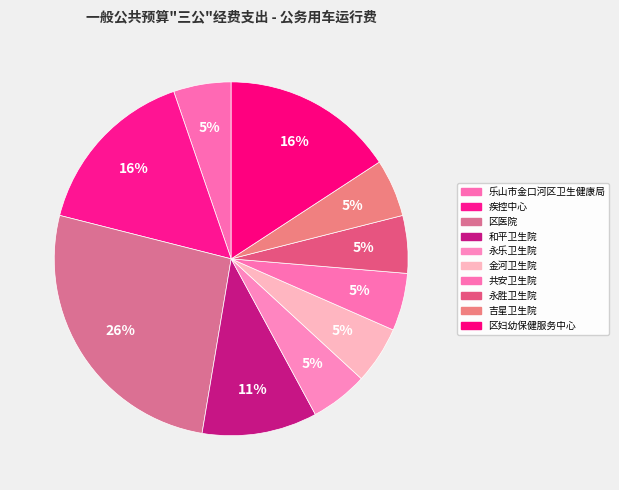

Is there any slice that represents more than half of the pie?

No